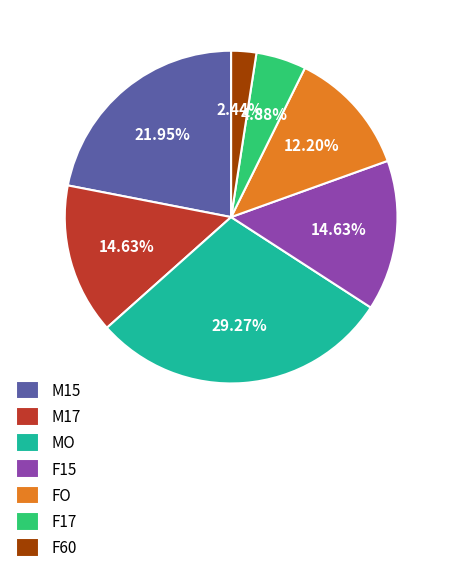

Count the number of slices in the pie.

7